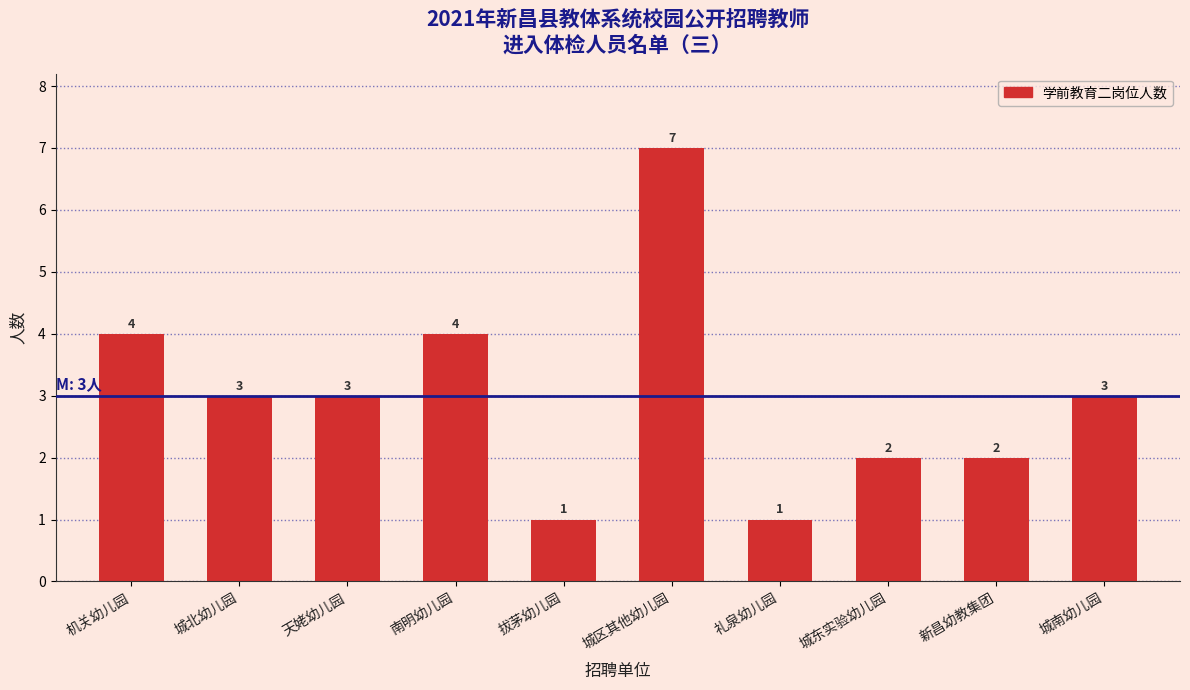

Reading left to right, transcribe all the data shown in this chart.

机关幼儿园=4	城北幼儿园=3	天姥幼儿园=3	南明幼儿园=4	拔茅幼儿园=1	城区其他幼儿园=7	礼泉幼儿园=1	城东实验幼儿园=2	新昌幼教集团=2	城南幼儿园=3